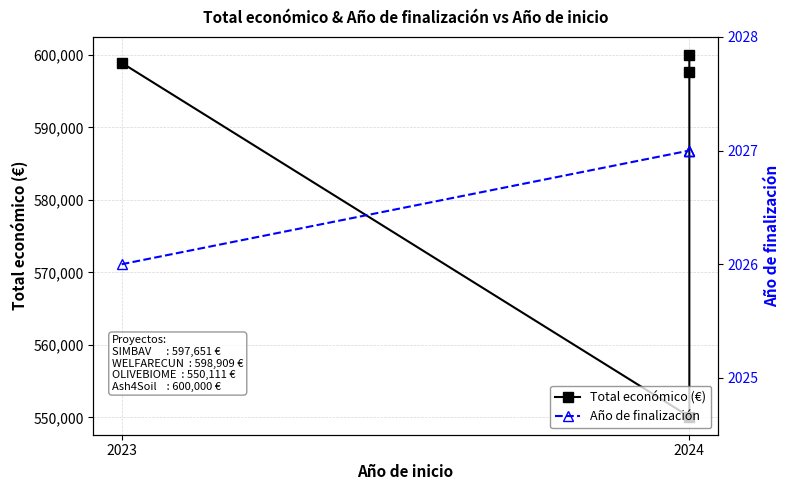

What is the average value of the Año de finalización series?

2027